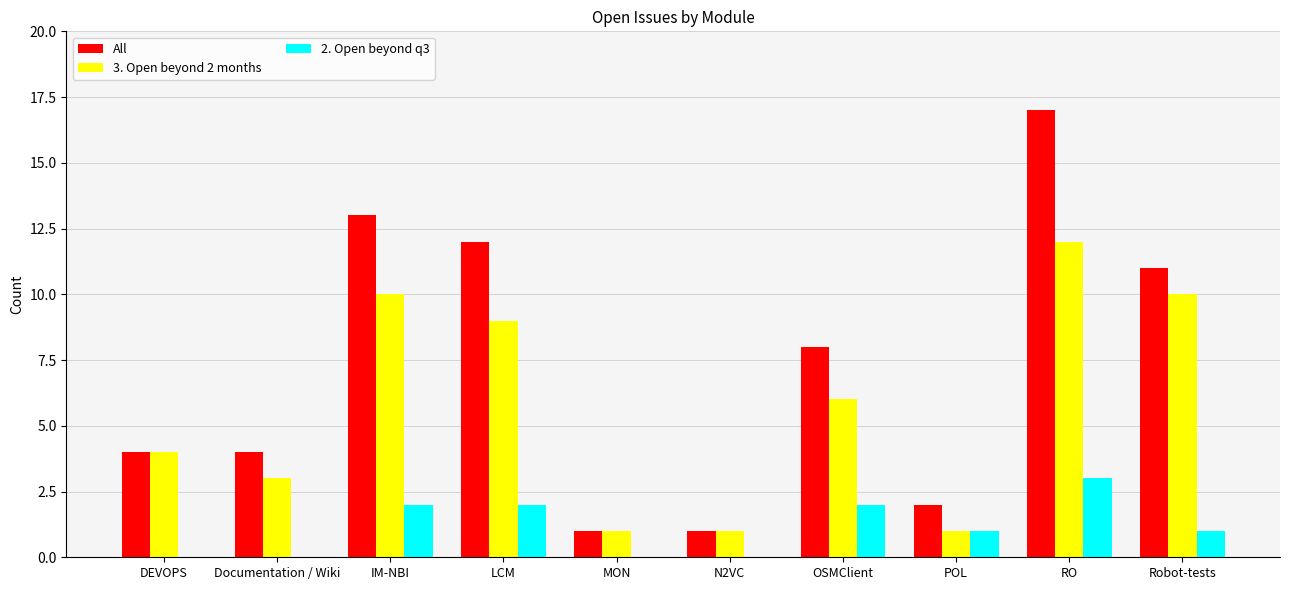

What is the sum of all All values?

73